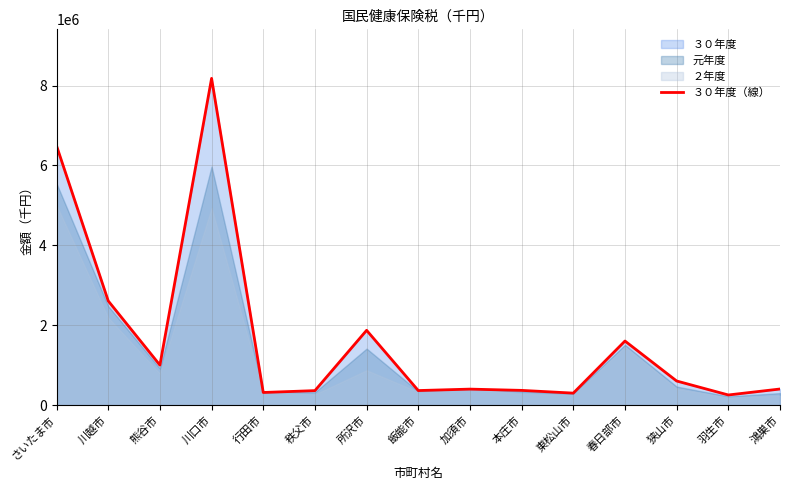

What is the label of the 8th point from the right?

飯能市